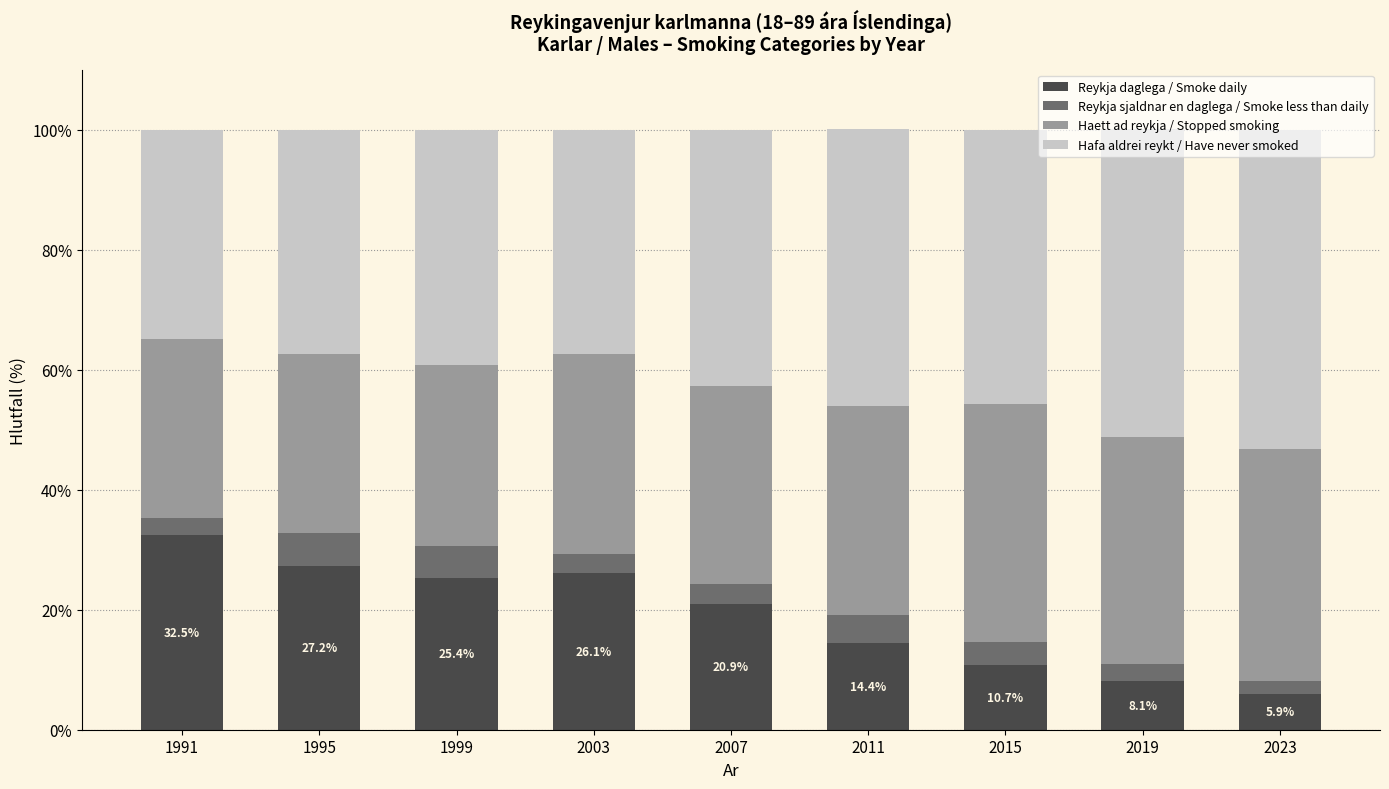

Which category has the highest value in the Reykja daglega / Smoke daily series?

1991